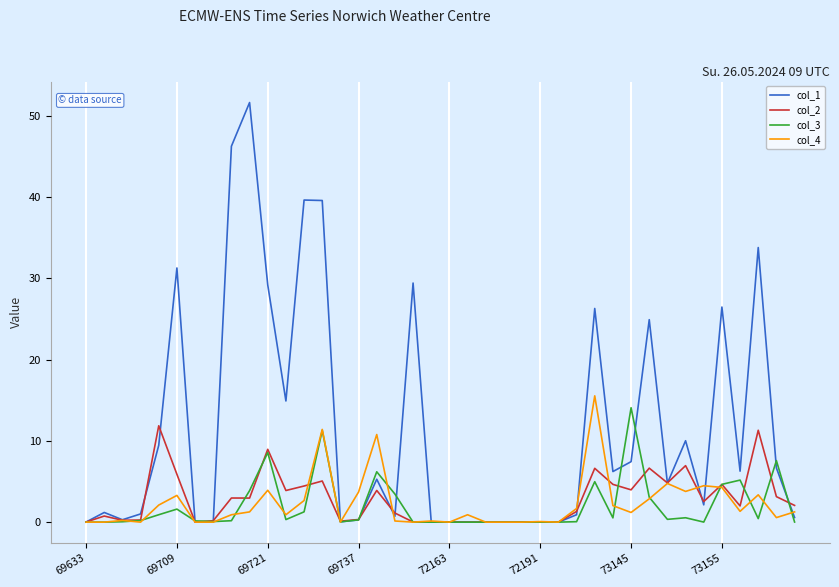

True or false: col_2 and col_3 cross at least once.

True